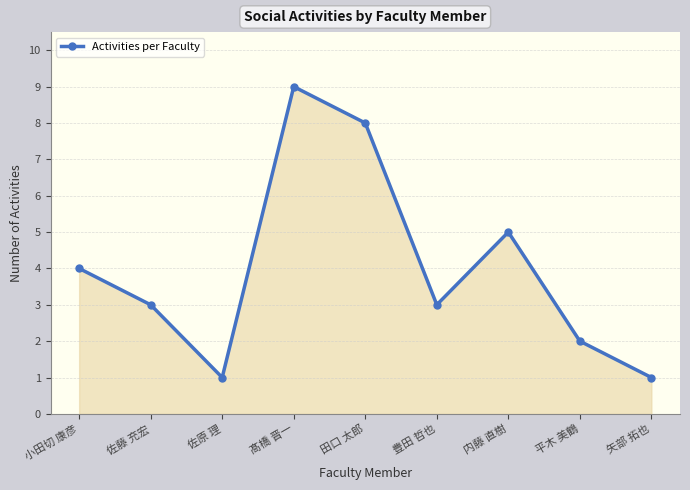

What is the value of the 3rd point from the left?

1